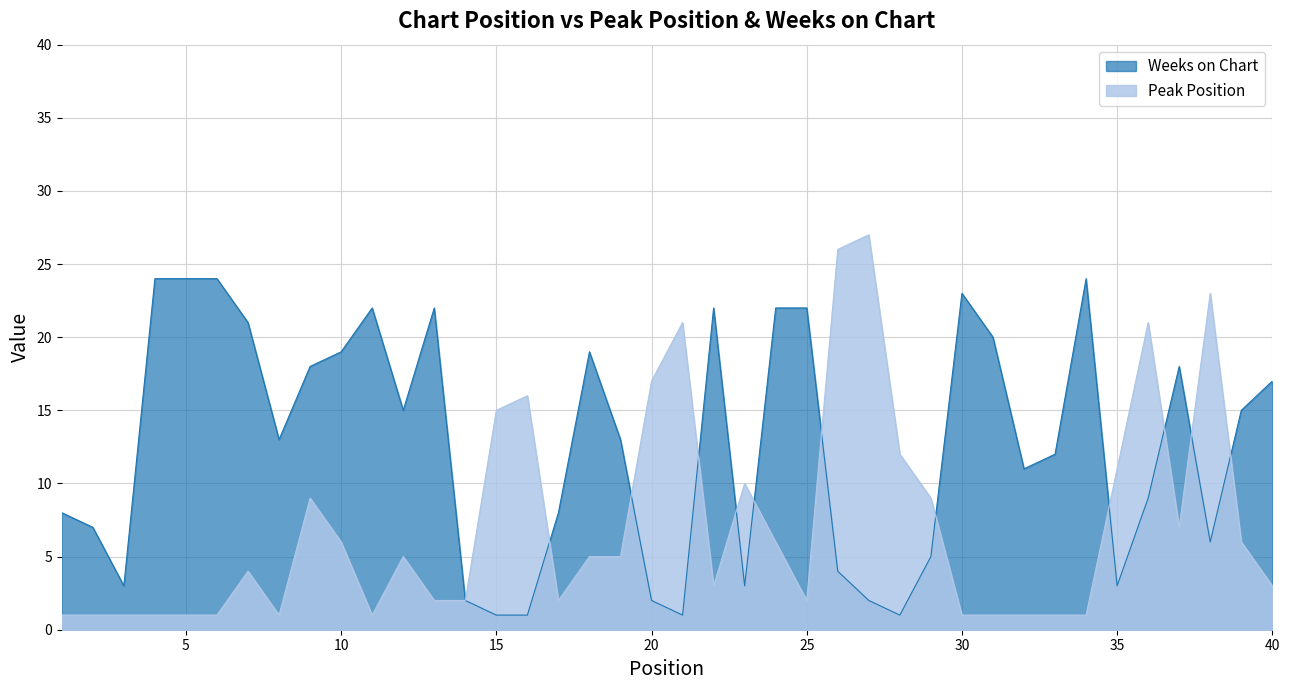

True or false: Weeks on Chart has more than 2 points higher than both neighbors.

True